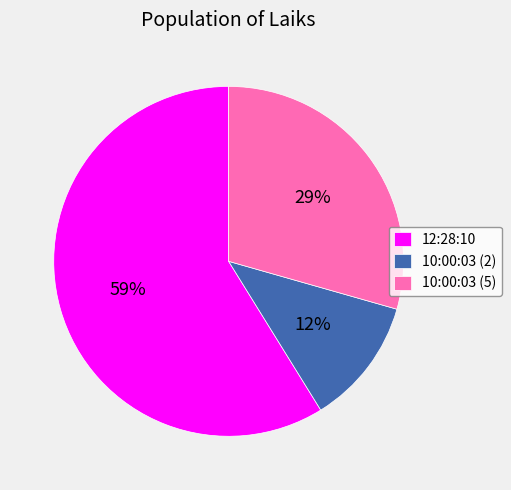

Combined, do 10:00:03 (2) and 12:28:10 account for over 50%?

Yes